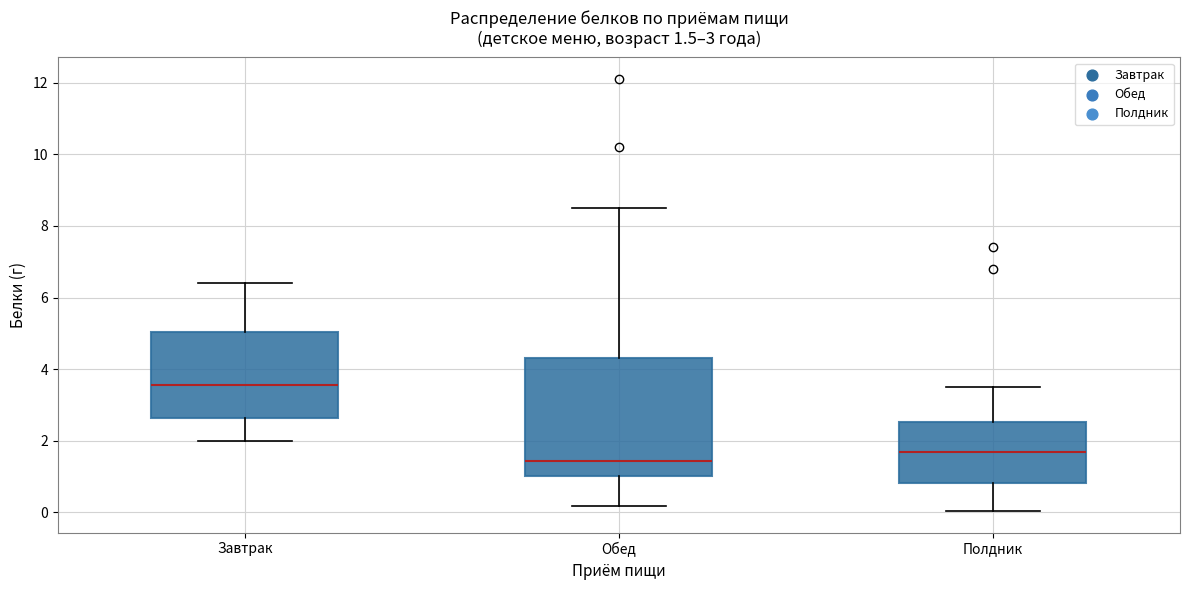

Which box's median line is the lowest?

Обед